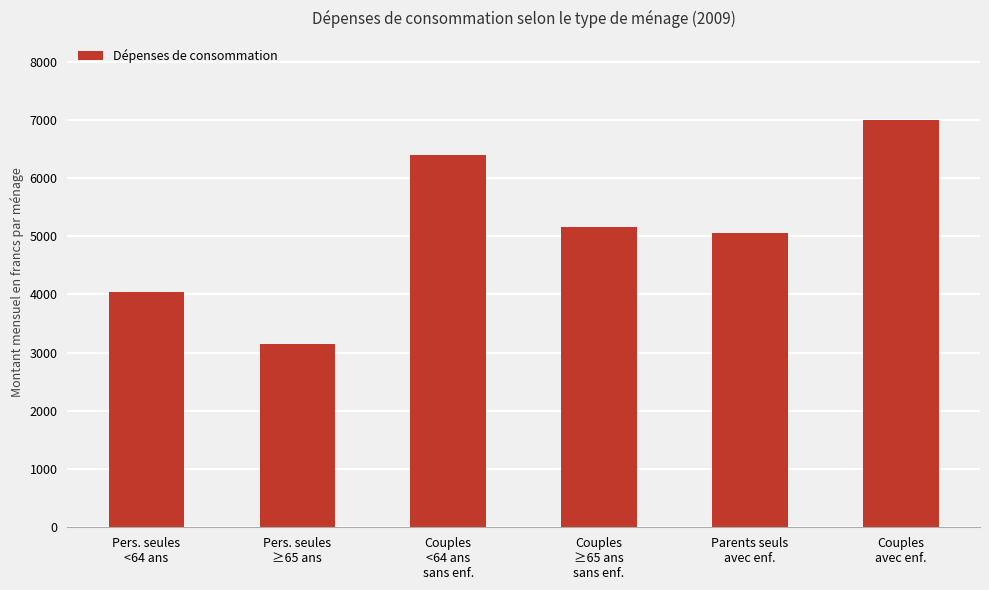

Count the number of values greater than 5155.

3